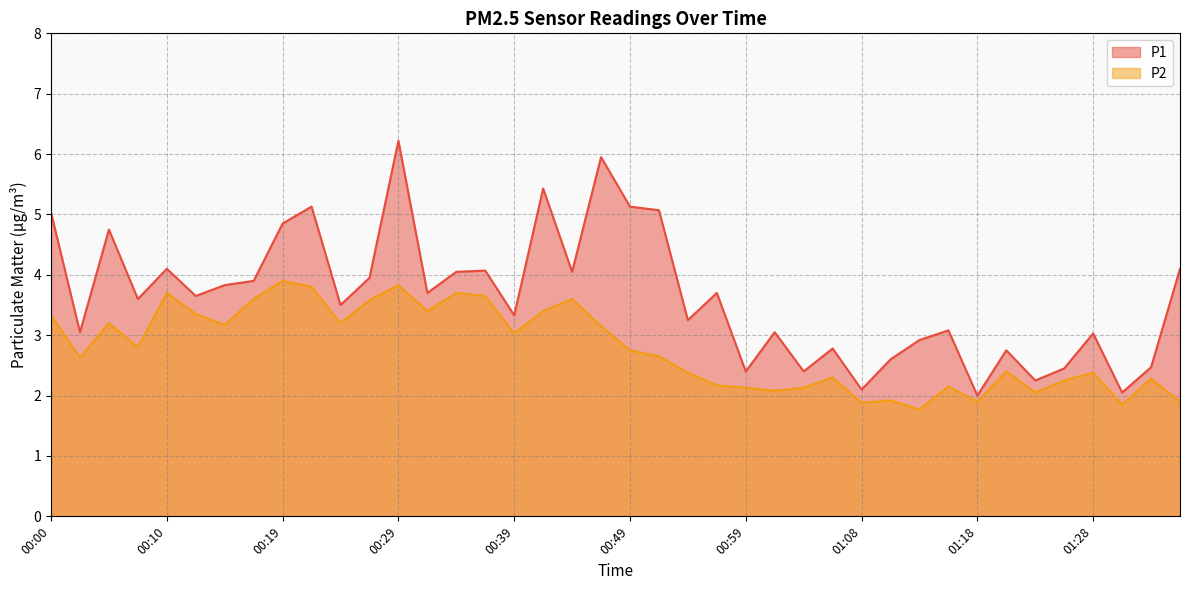

At 01:01, list the series in order from smallest to largest.

P2, P1